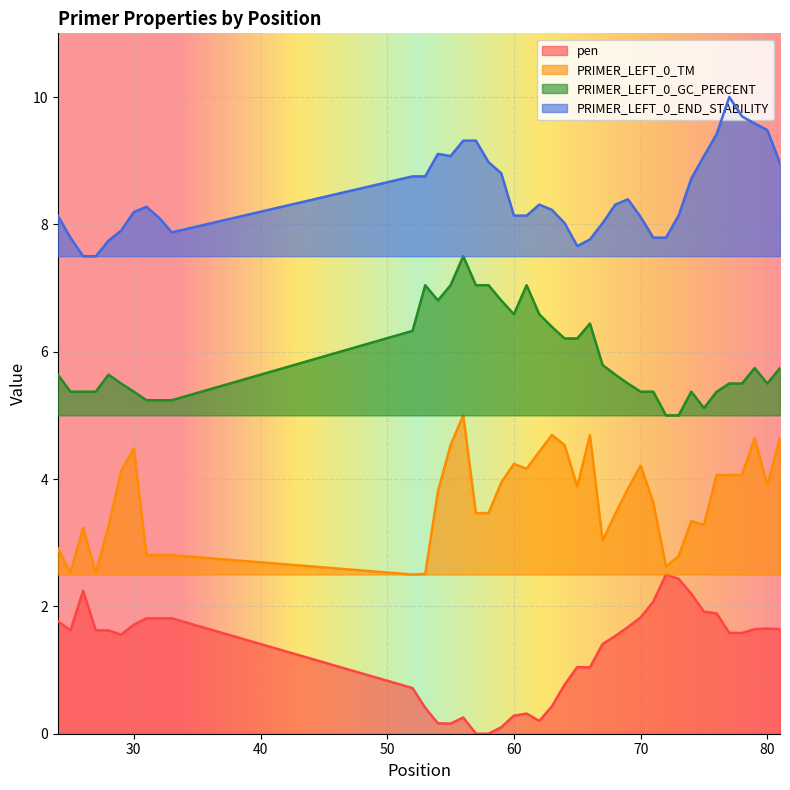

Where does the PRIMER_LEFT_0_TM series first go above 3?

26